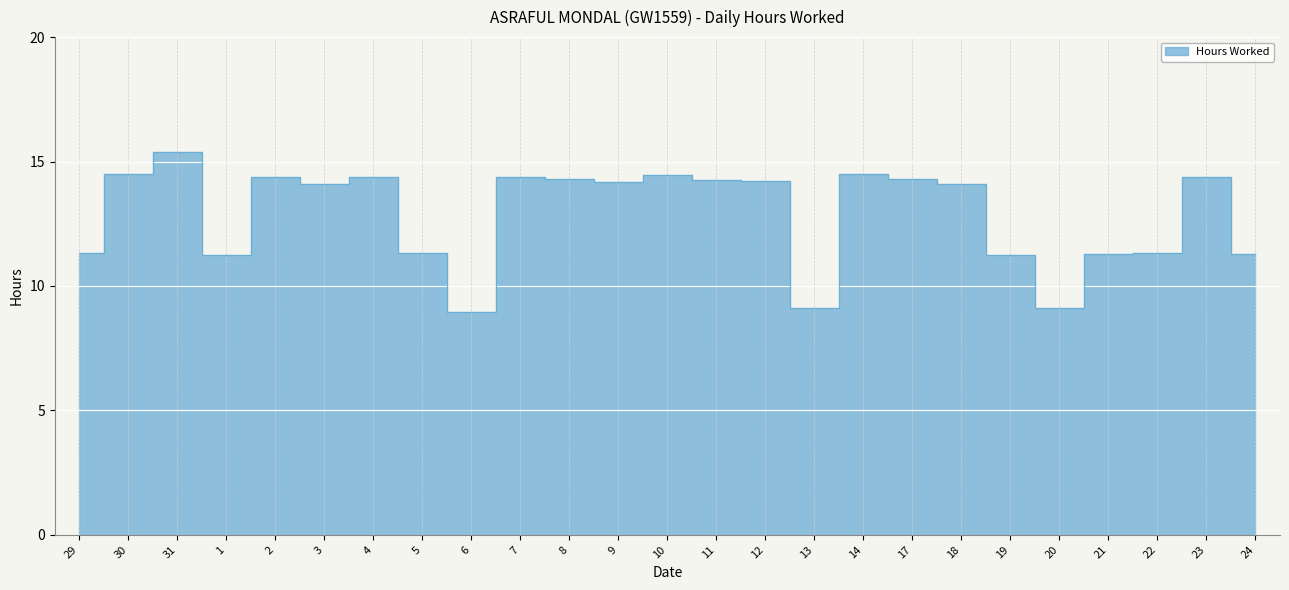

Reading left to right, extract all data points from this chart.

11.3	14.5	15.4	11.2	14.4	14.1	14.4	11.3	8.9	14.4	14.3	14.2	14.4	14.3	14.2	9.1	14.5	14.3	14.1	11.2	9.1	11.3	11.3	14.4	11.3